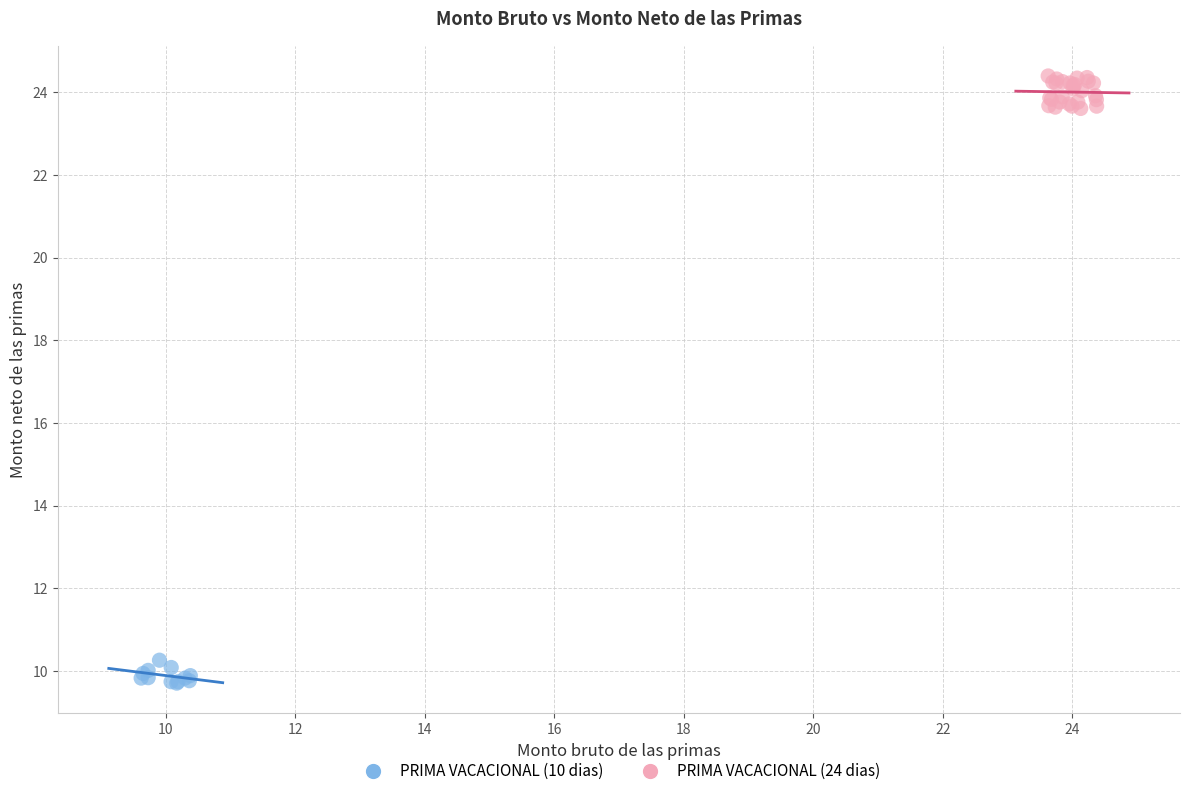

What are all the series names shown in the legend?

PRIMA VACACIONAL (10 dias), PRIMA VACACIONAL (24 dias)